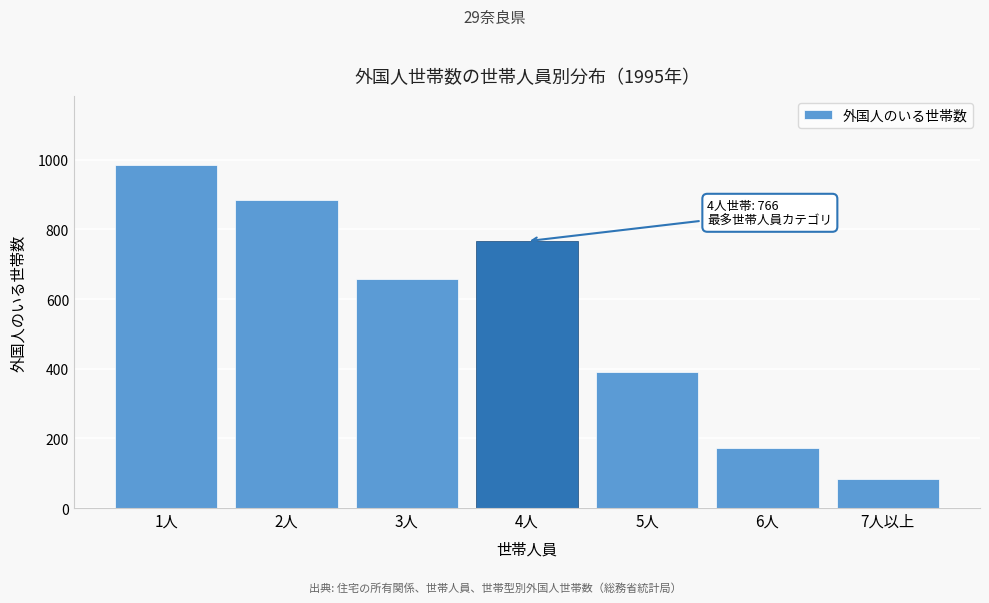

Reading left to right, extract all data points from this chart.

986	883	657	766	390	172	84